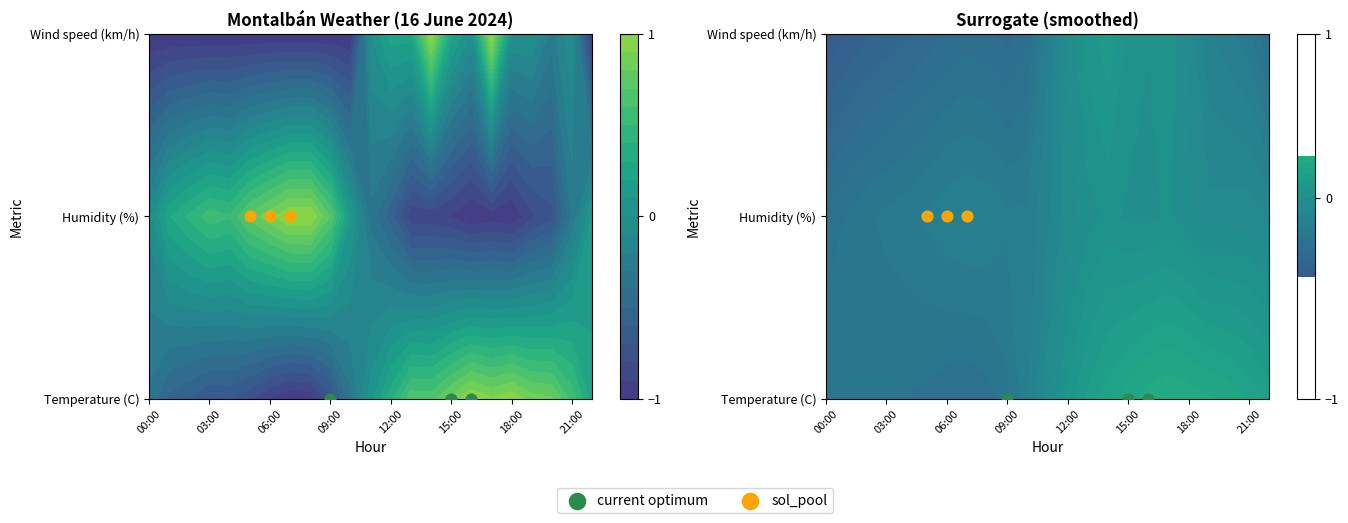

How many distinct data groups are displayed?

2